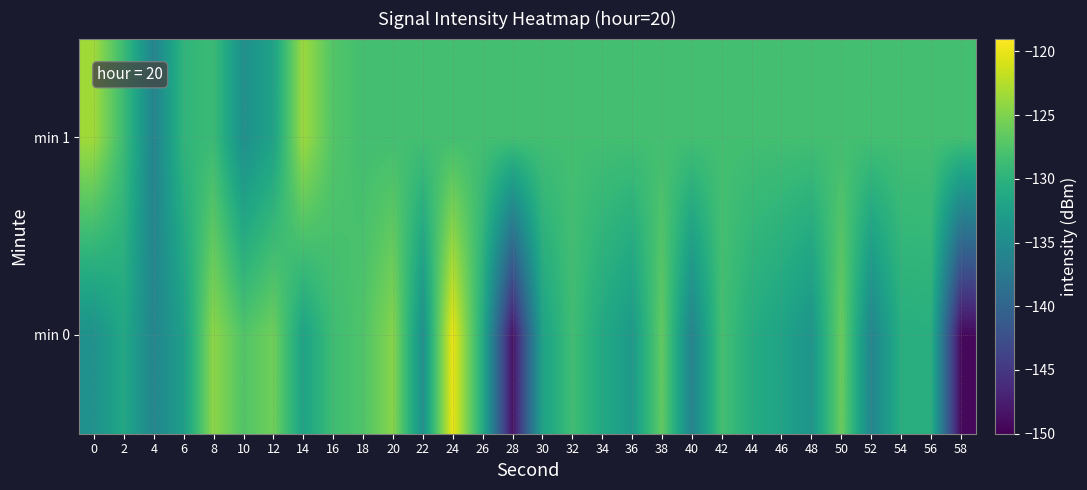

List the series in order of their peak value, highest first.

min 0, min 1